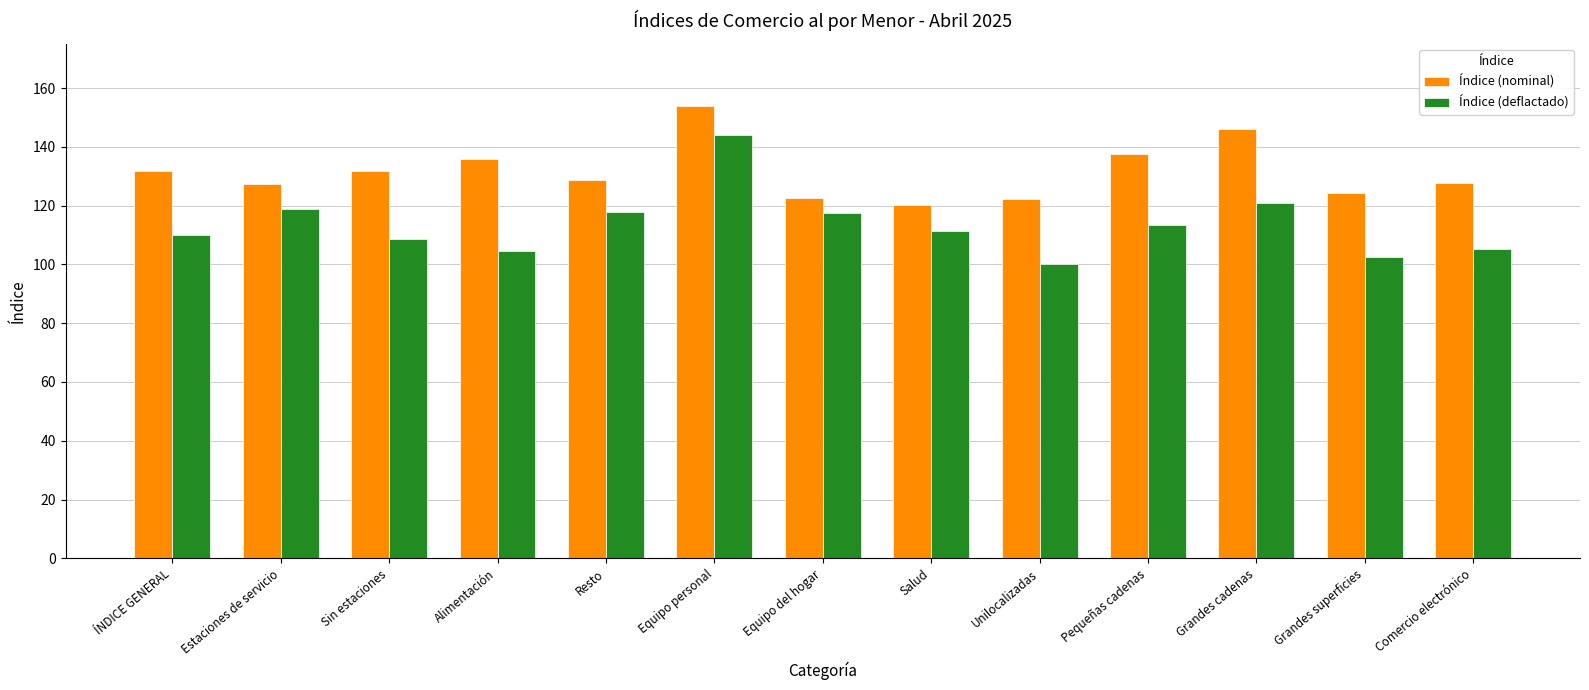

Rank the series at Estaciones de servicio from highest to lowest value.

Índice (nominal), Índice (deflactado)